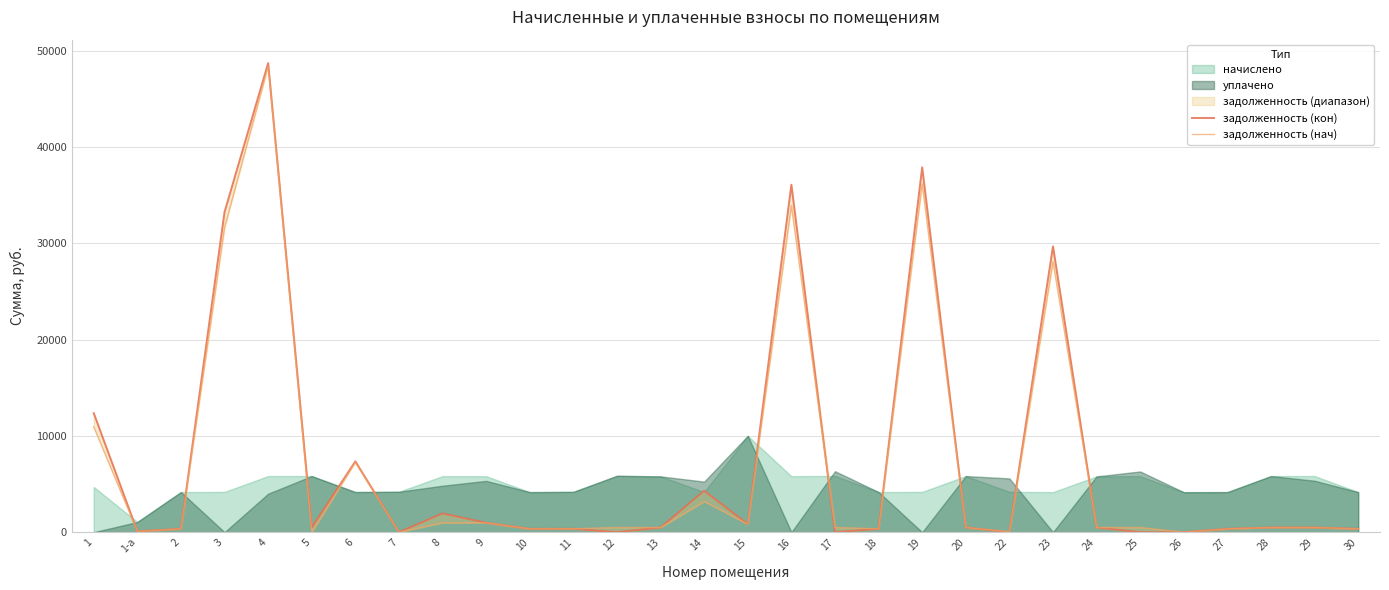

Is it true that задолженность (нач) equals 33944.9 at 16?

True